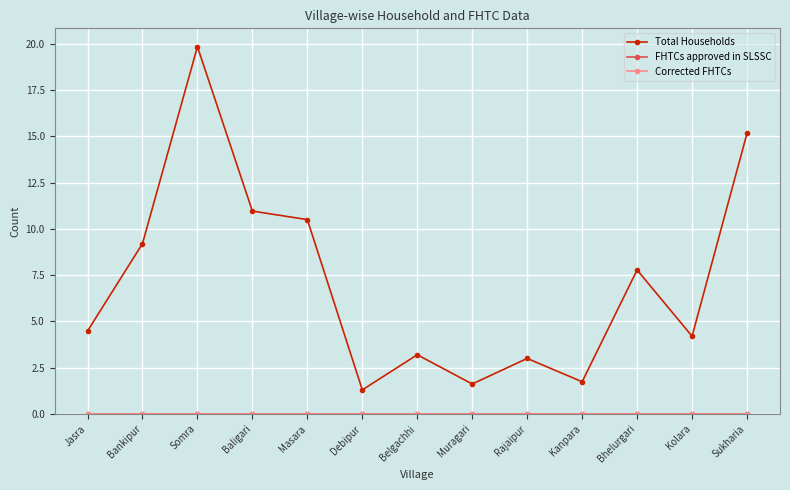

Does the chart have visible grid lines?

Yes